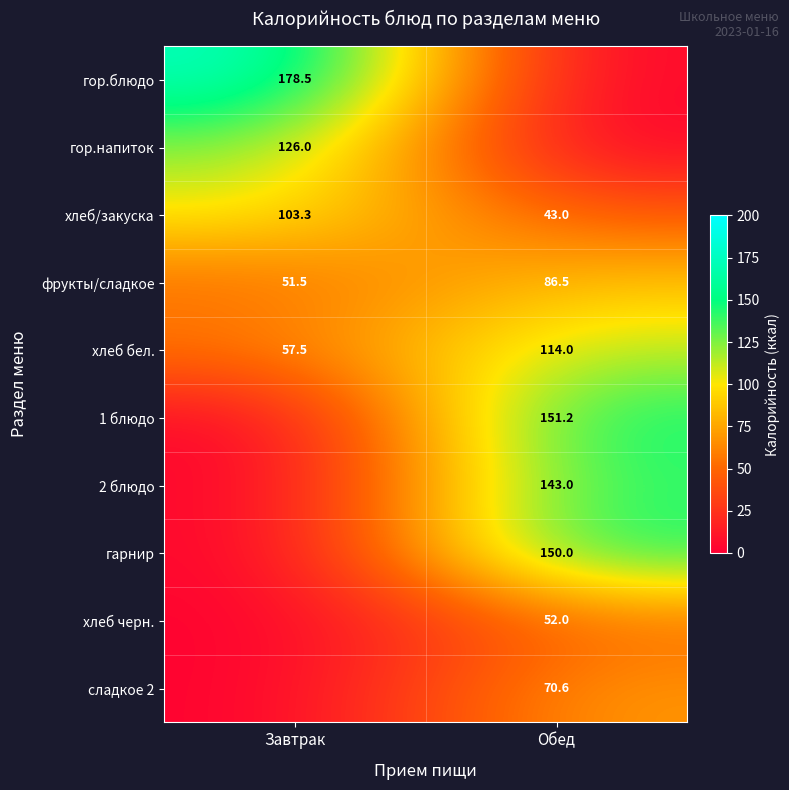

What is the minimum value for хлеб/закуска?

43.0